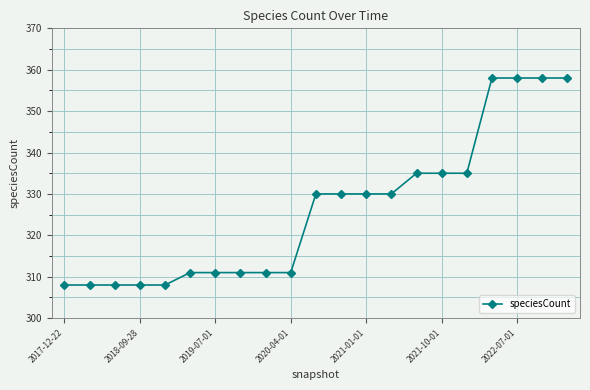

What is the smallest value displayed?

308